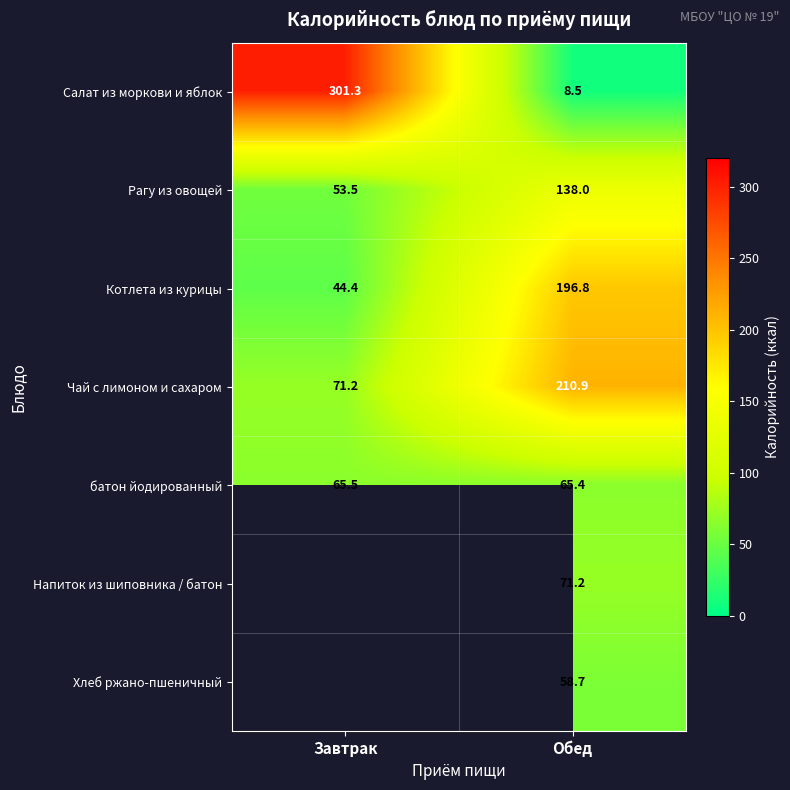

What is the total value across all series at Обед?

749.5